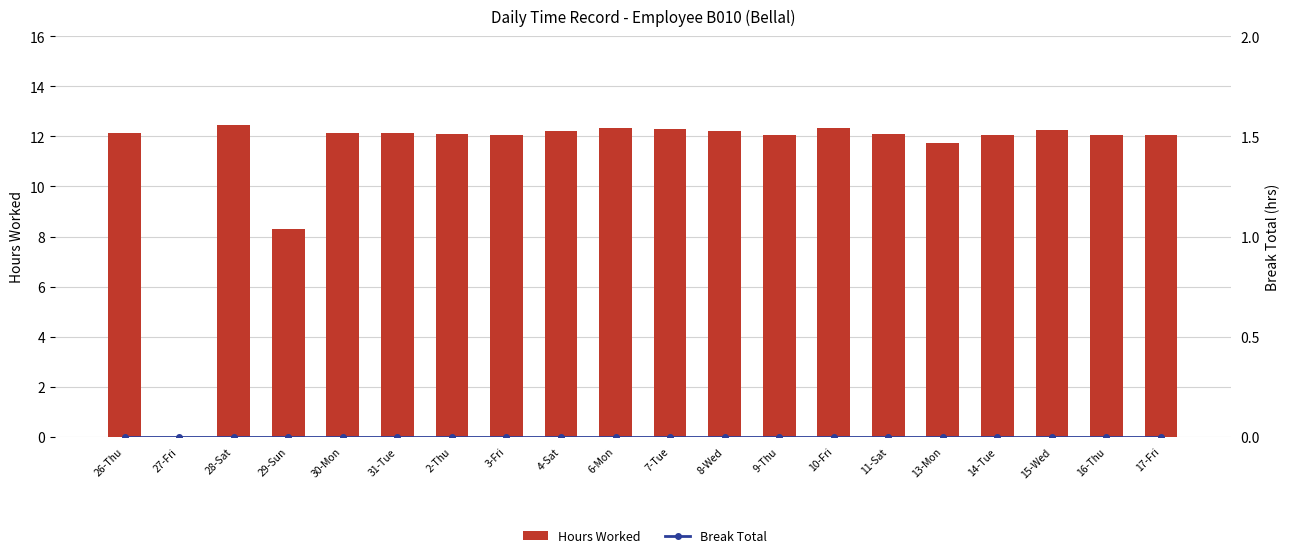

What is the label of the 13th bar from the right?

3-Fri